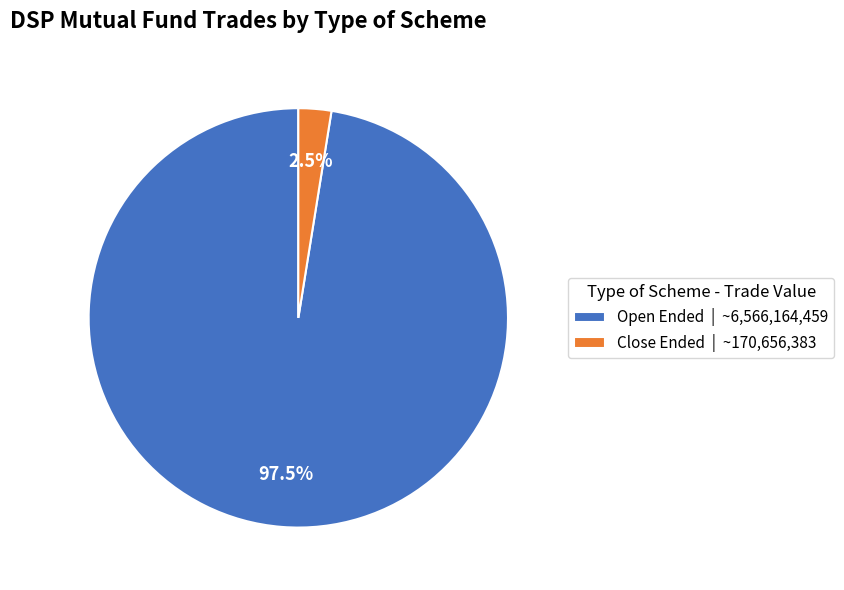

What is the smallest slice in the pie chart?

Close Ended